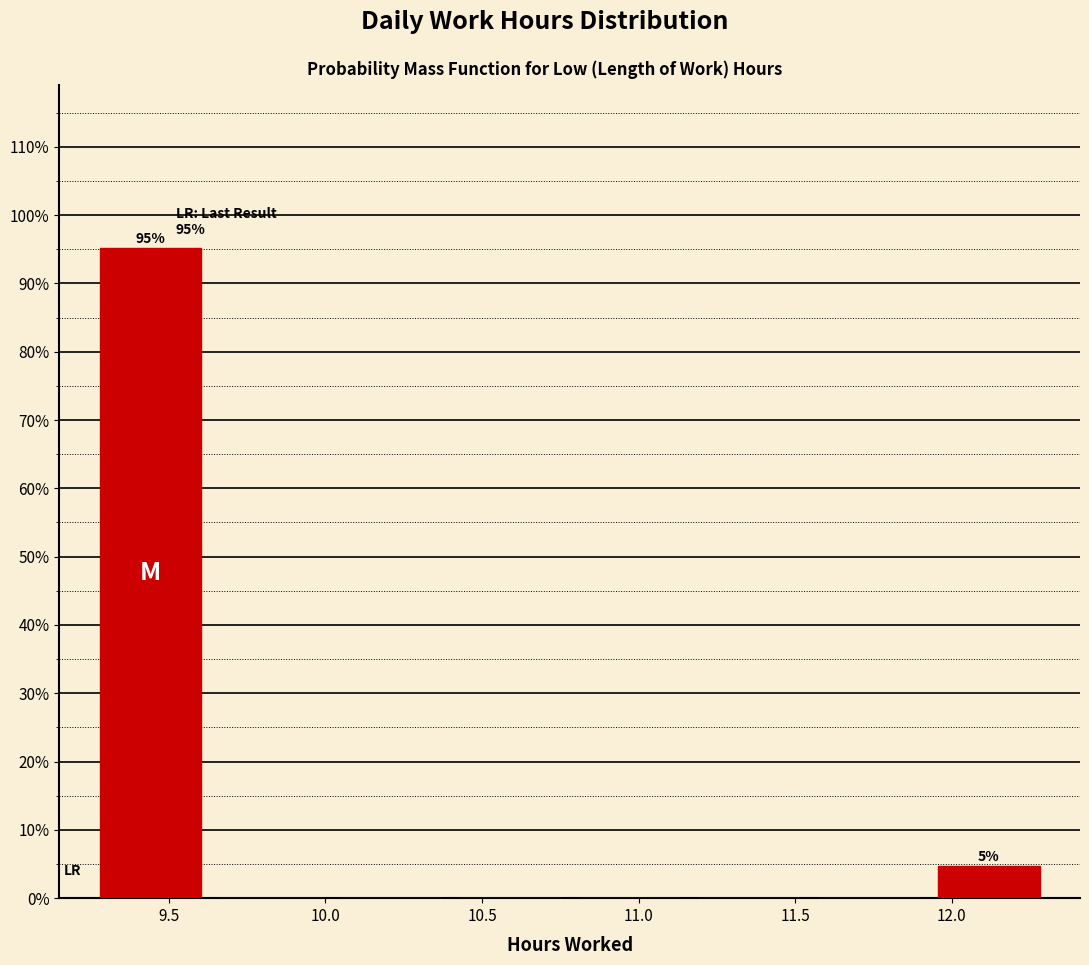

Which range on the x-axis has the tallest bar?

9.25 to 9.65